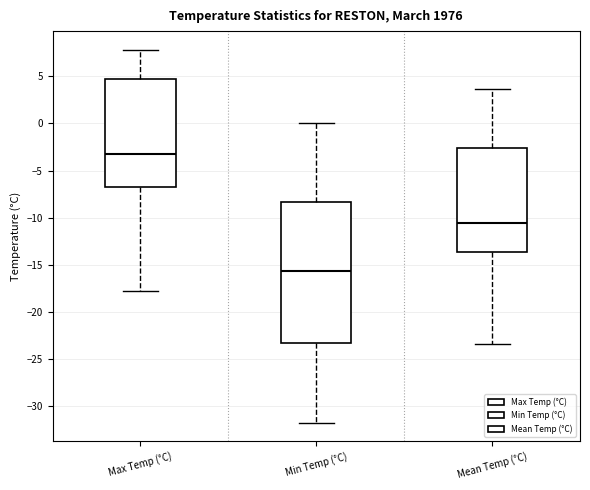

Which box is the tallest, from its lower edge to its upper edge?

Min Temp (°C)